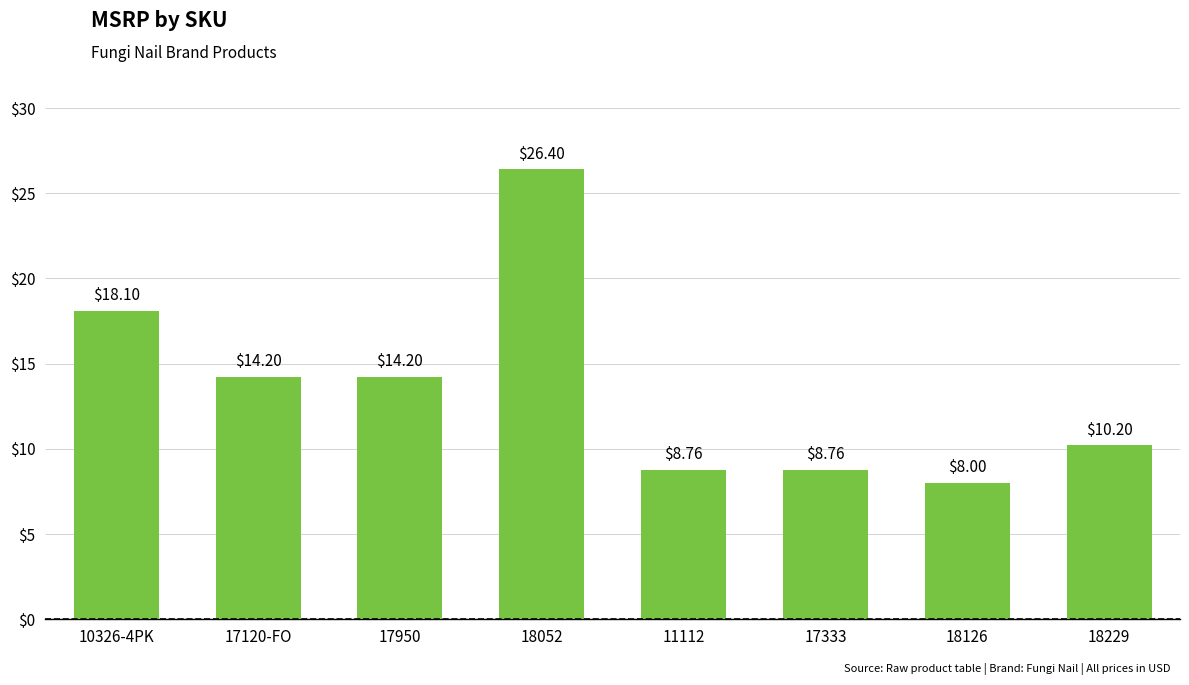

What is the greatest value displayed?

26.4